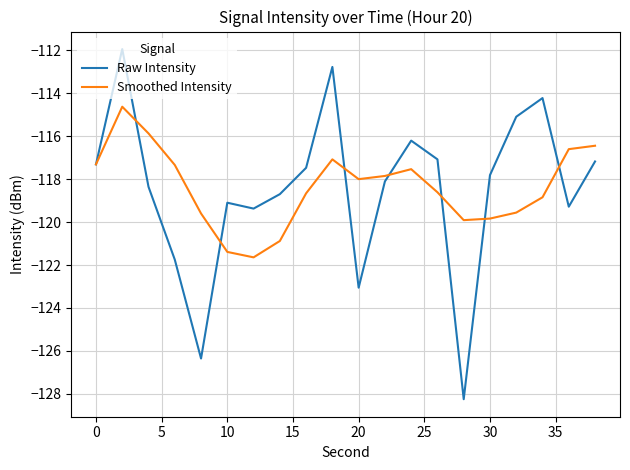

What is the maximum value shown in the chart?

-111.9